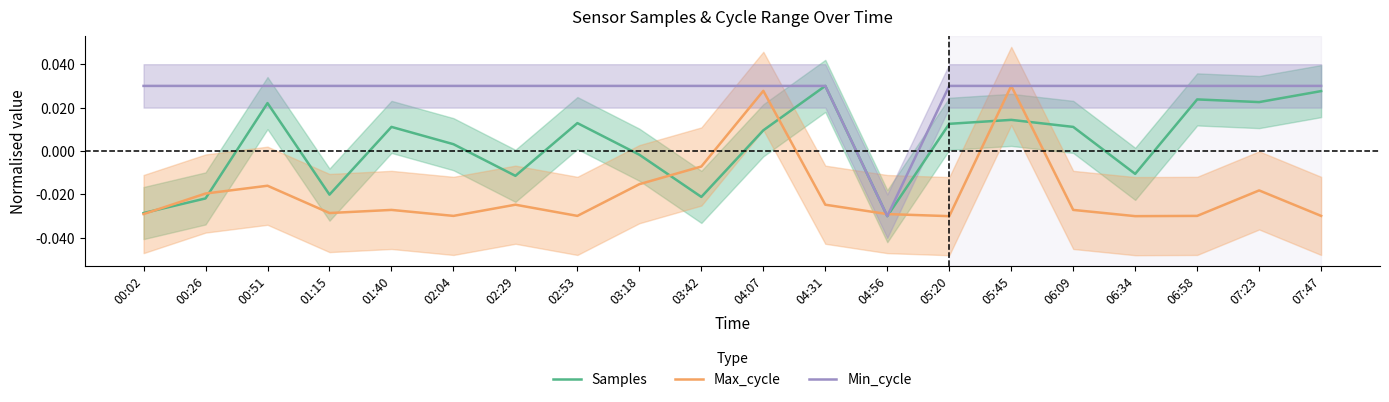

How many series are shown in this chart?

3